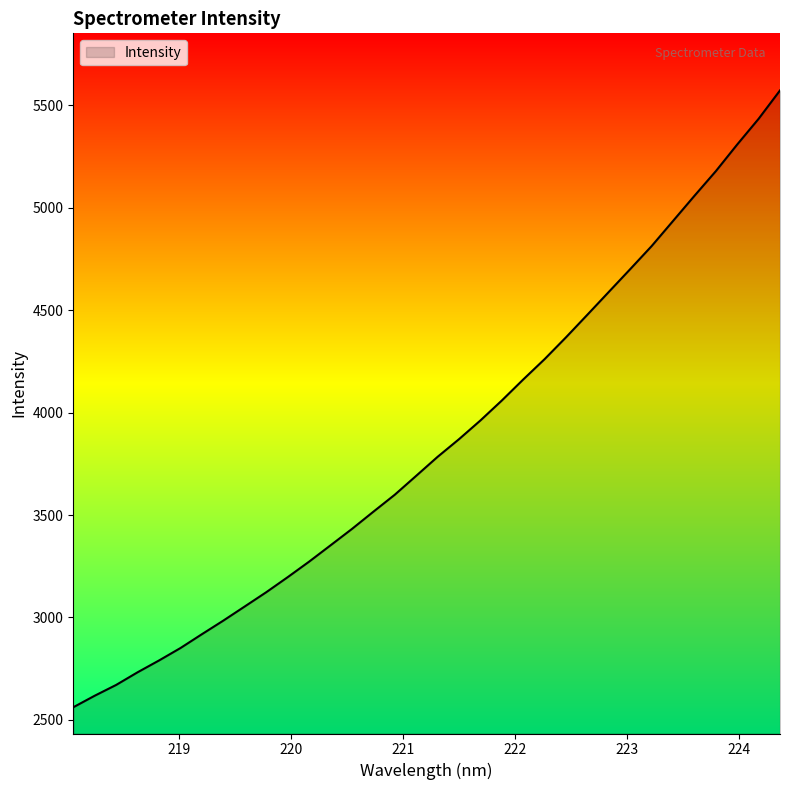

Does the chart display data point markers on the line(s)?

No